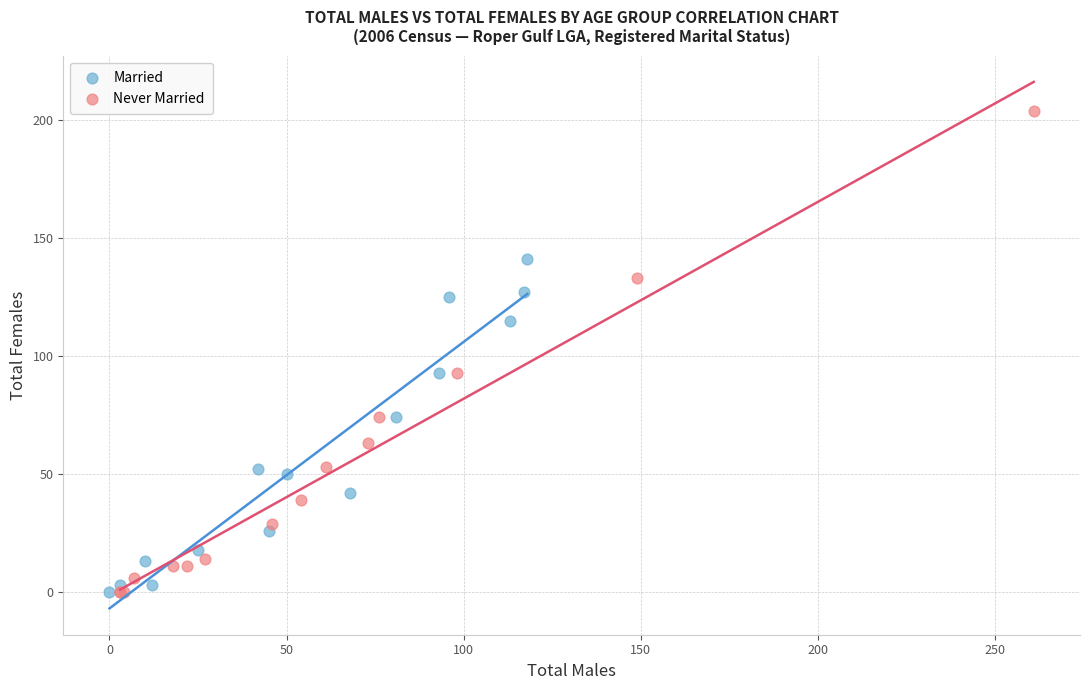

Which series has the largest Y range (max minus min)?

Never Married